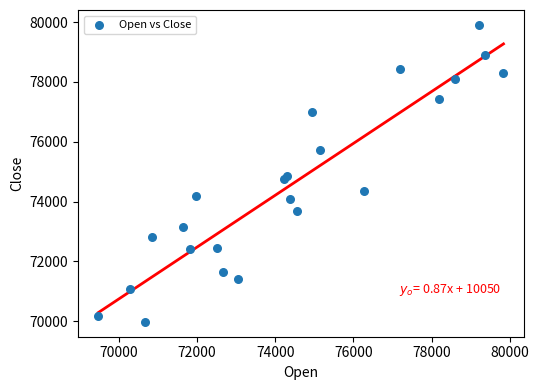

What is the range of Y values (max minus min)?

9923